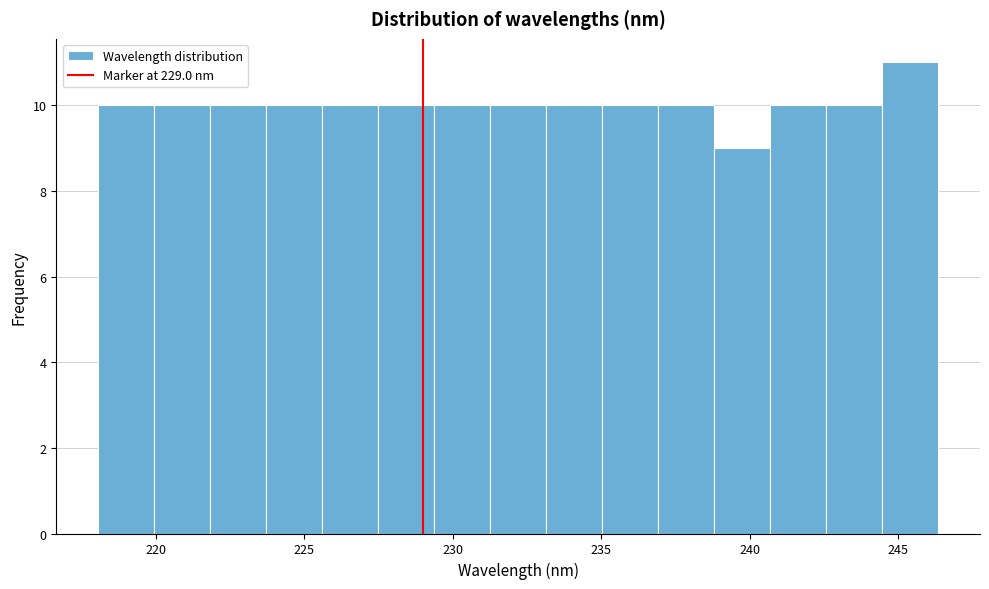

Read against the x-axis, roughly where is the centre of the tallest bar?

245.5